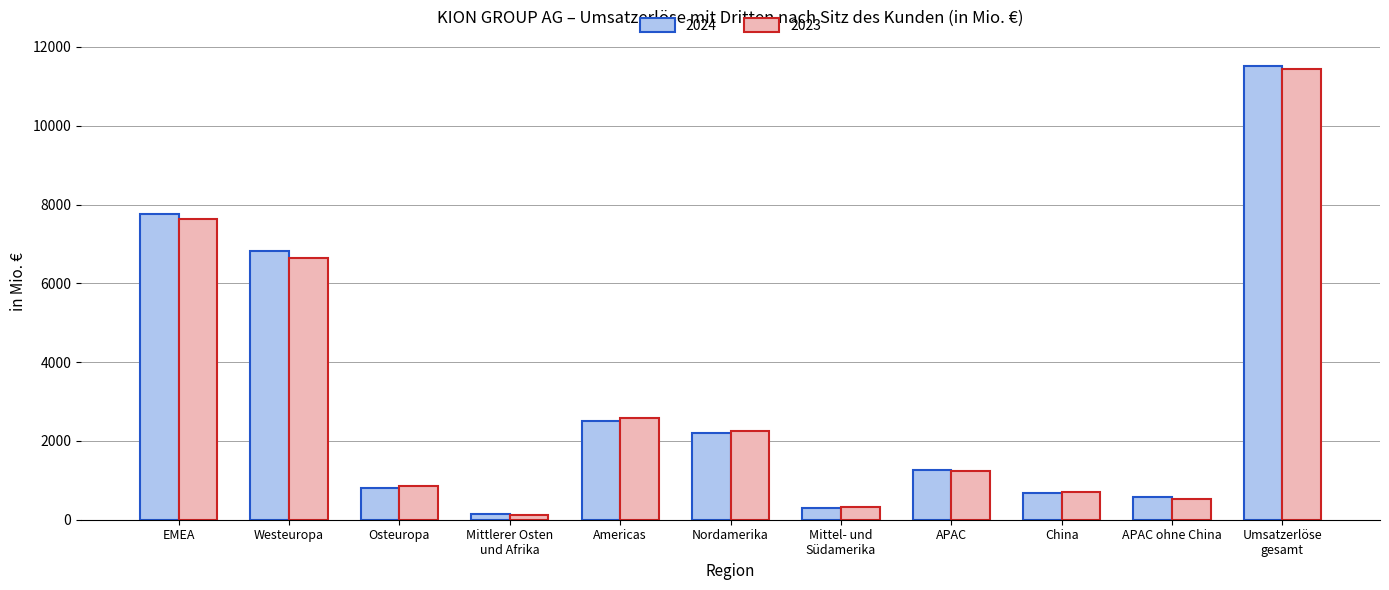

Is the value of 2023 at Osteuropa greater than the value of 2024 at Mittel- und
Südamerika?

Yes